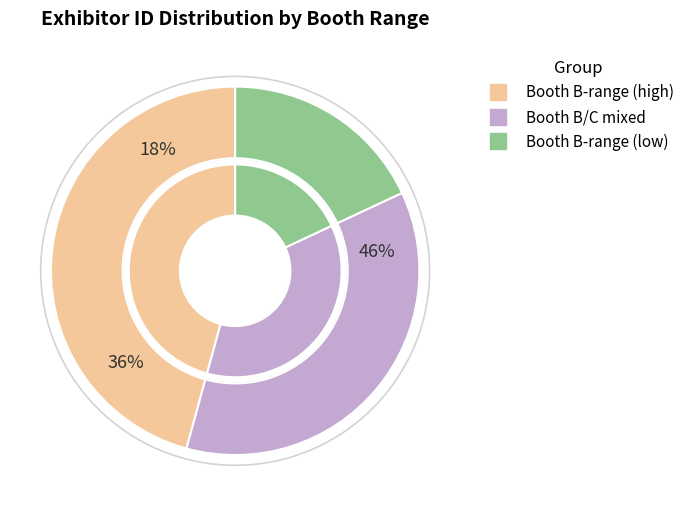

Is there a majority slice in this chart?

No